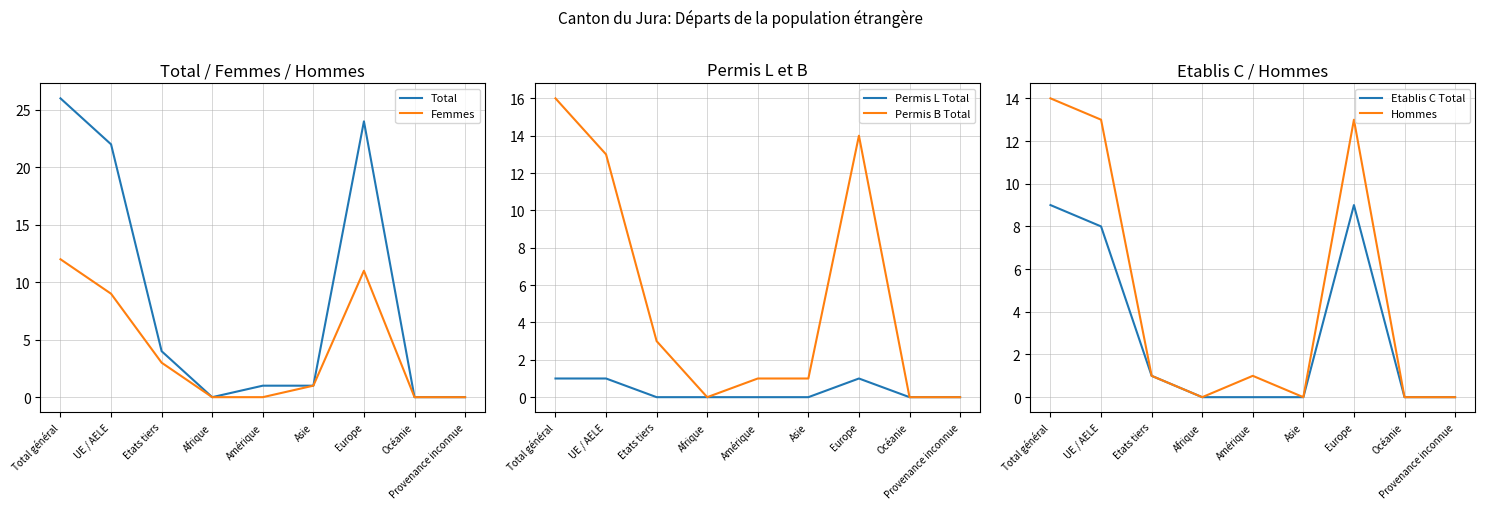

At how many categories does at least one series exceed 13?

3